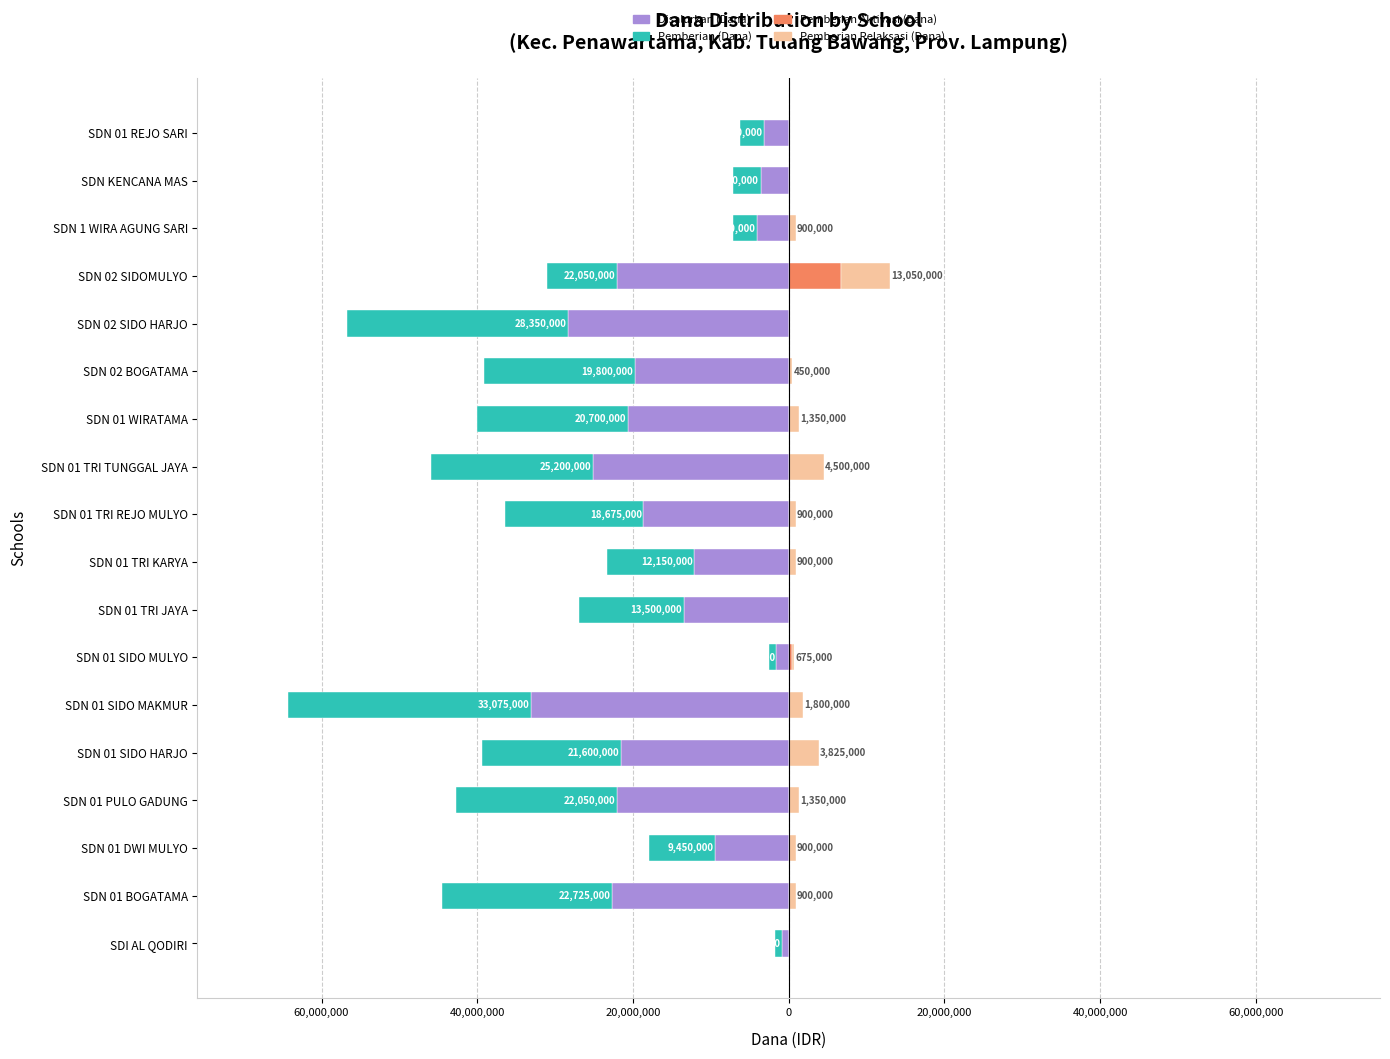

What are all the series names shown in the legend?

Disalurkan (Dana), Pemberian (Dana), Pemberian Aktivasi (Dana), Pemberian Relaksasi (Dana)